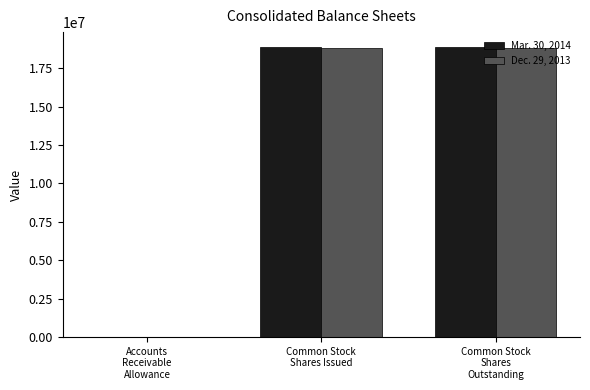

What is the maximum value shown in the chart?

18896686